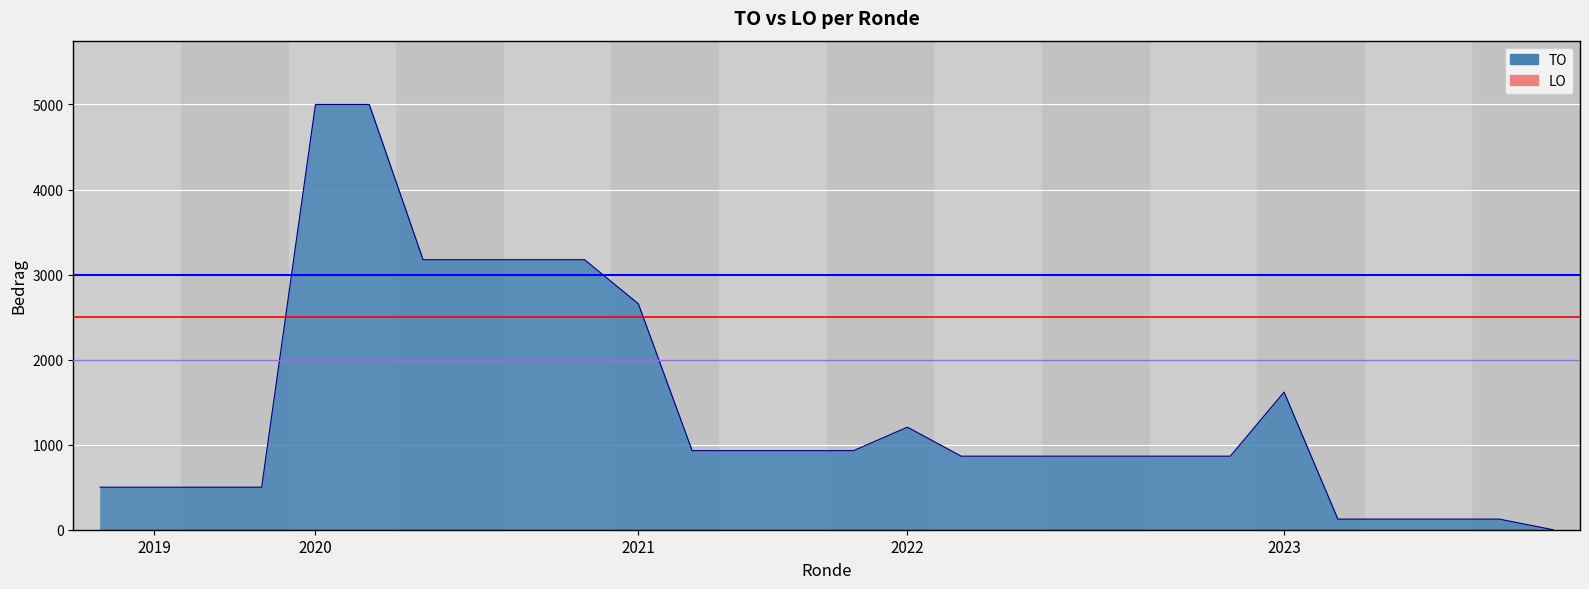

The chart shows a value of 865 at 2022 2de aanpassing – goedgekeurd. True or false?

True